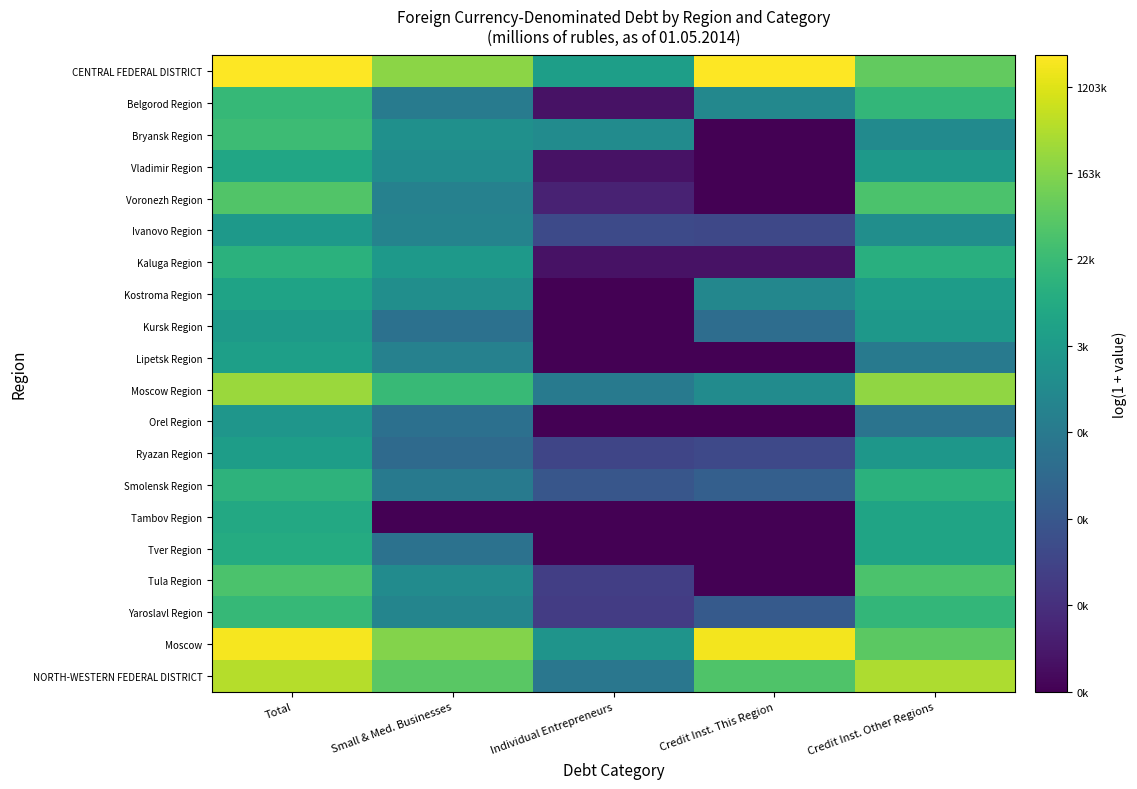

What is the difference between the highest and lowest values at Credit Inst. Other Regions?

7.2